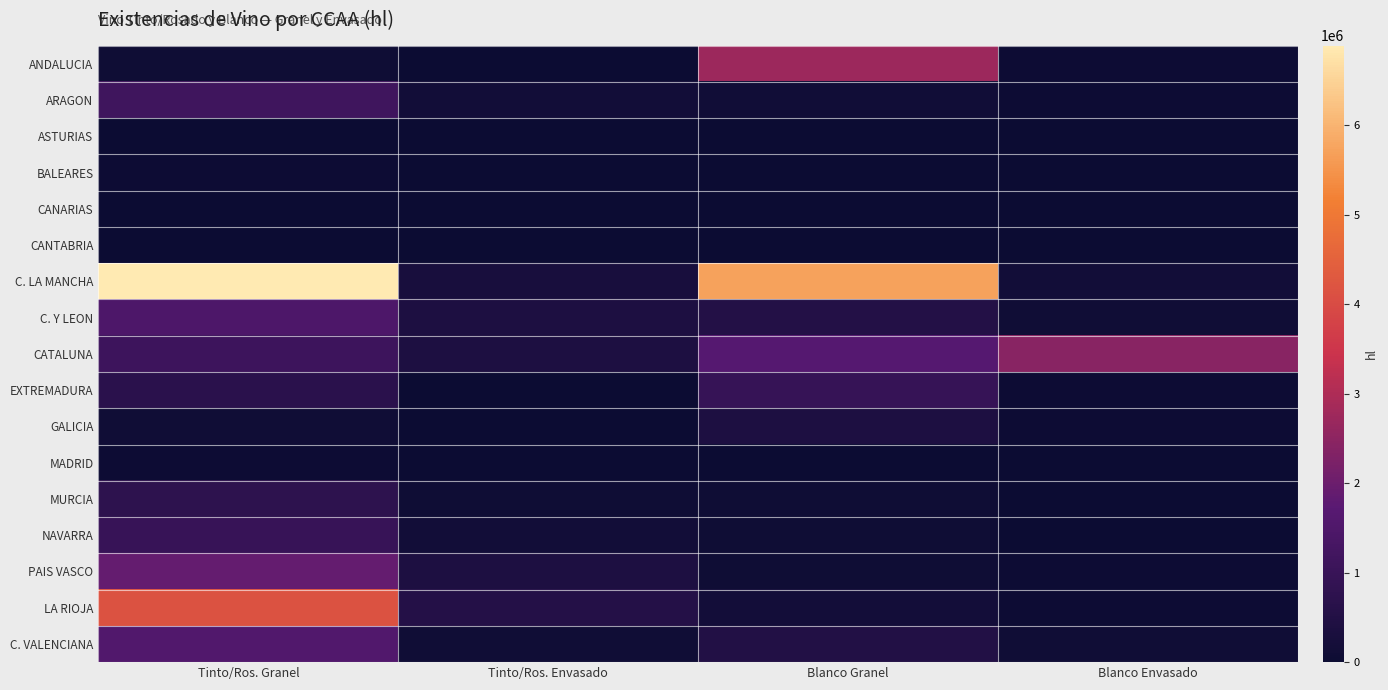

Which has a higher value, Tinto/Ros. Envasado or Blanco Envasado?

Blanco Envasado